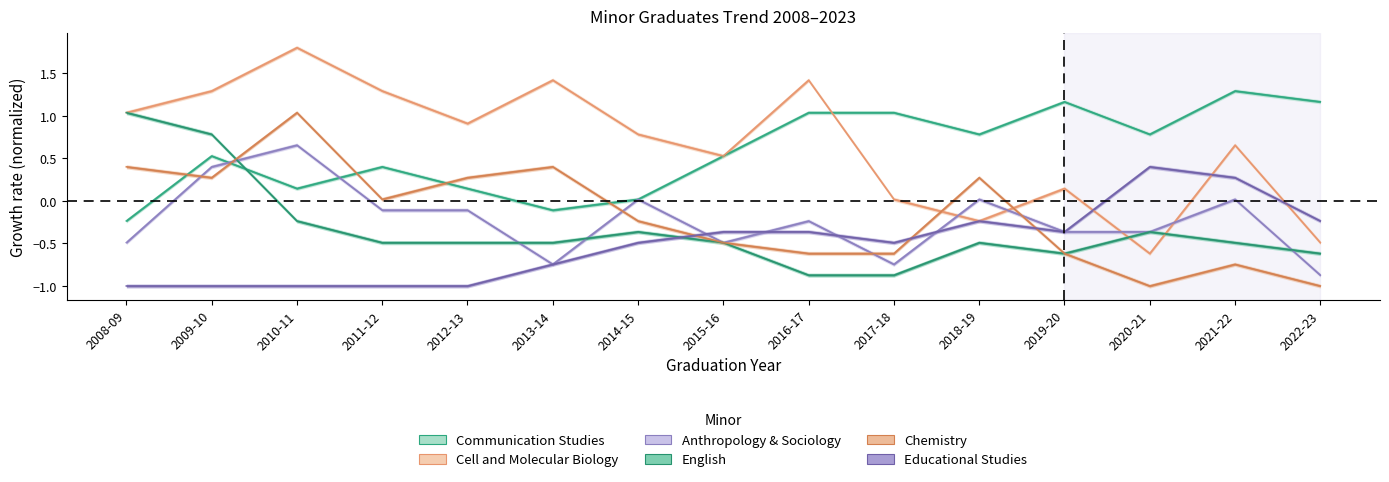

Reading right to left, list all the values displayed in this chart.

Communication Studies: 1.2	1.3	0.8	1.2	0.8	1.0	1.0	0.5	0.0	-0.1	0.1	0.4	0.1	0.5	-0.2
Cell and Molecular Biology: -0.5	0.7	-0.6	0.1	-0.2	0.0	1.4	0.5	0.8	1.4	0.9	1.3	1.8	1.3	1.0
Anthropology & Sociology: -0.9	0.0	-0.4	-0.4	0.0	-0.7	-0.2	-0.5	0.0	-0.7	-0.1	-0.1	0.7	0.4	-0.5
English: -0.6	-0.5	-0.4	-0.6	-0.5	-0.9	-0.9	-0.5	-0.4	-0.5	-0.5	-0.5	-0.2	0.8	1.0
Chemistry: -1.0	-0.7	-1.0	-0.6	0.3	-0.6	-0.6	-0.5	-0.2	0.4	0.3	0.0	1.0	0.3	0.4
Educational Studies: -0.2	0.3	0.4	-0.4	-0.2	-0.5	-0.4	-0.4	-0.5	-0.7	-1.0	-1.0	-1.0	-1.0	-1.0